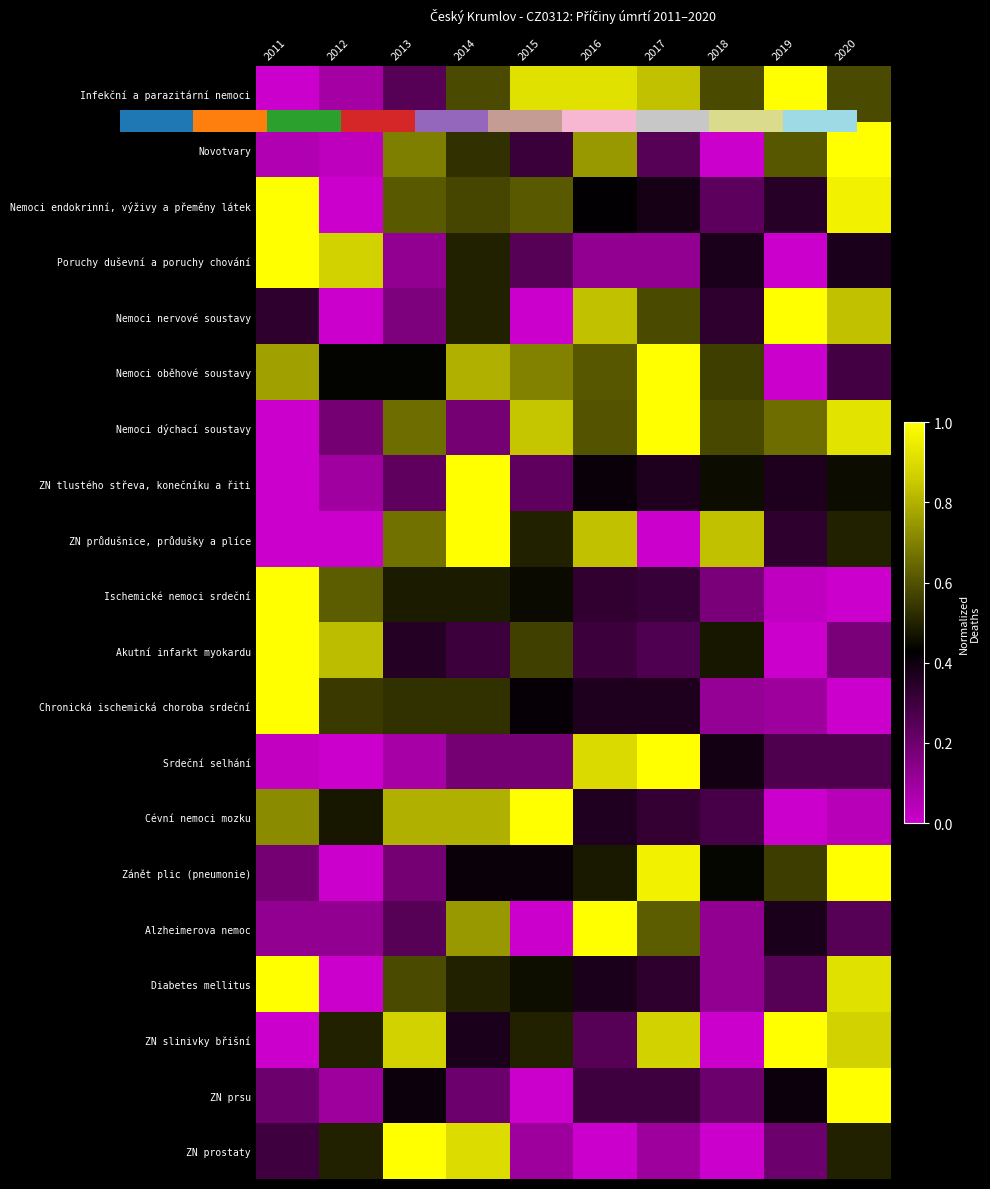

Which category has the lowest value across all series?

2011